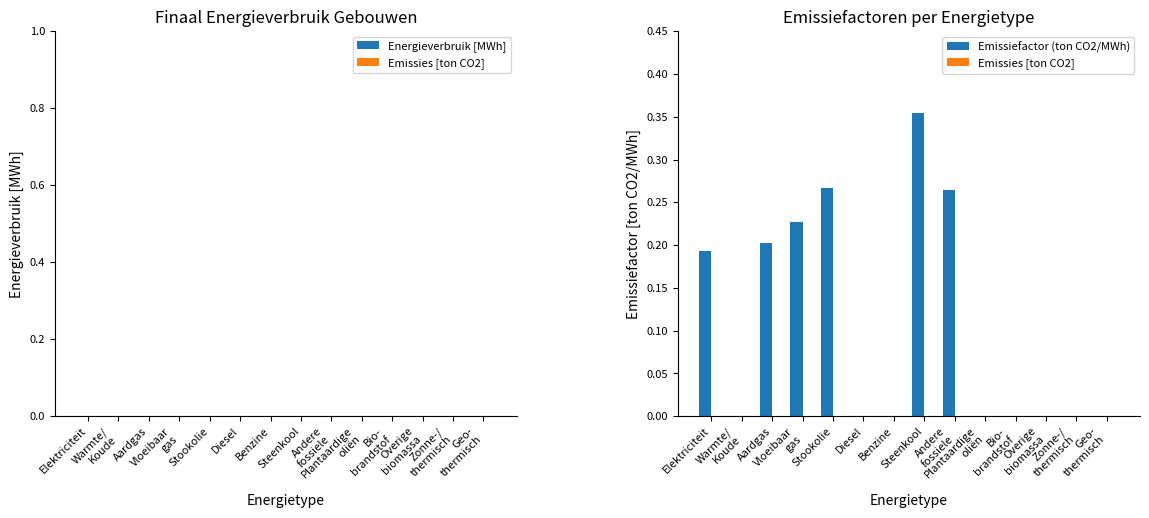

How many data points does each series have?

14